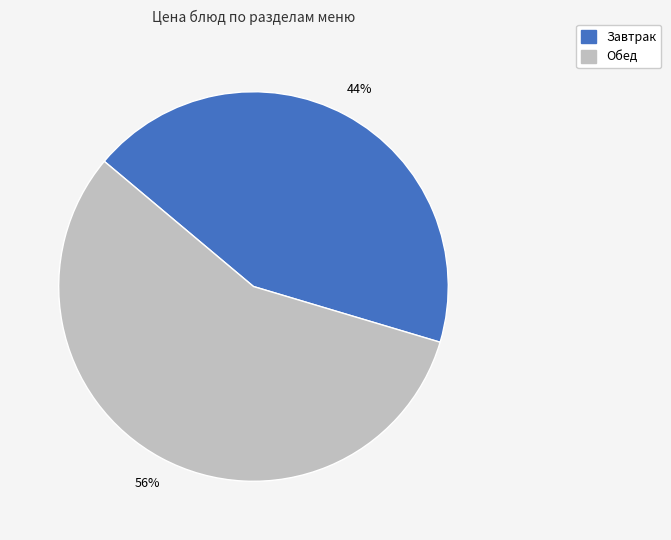

To the nearest percent, what is the average slice percentage?

50%